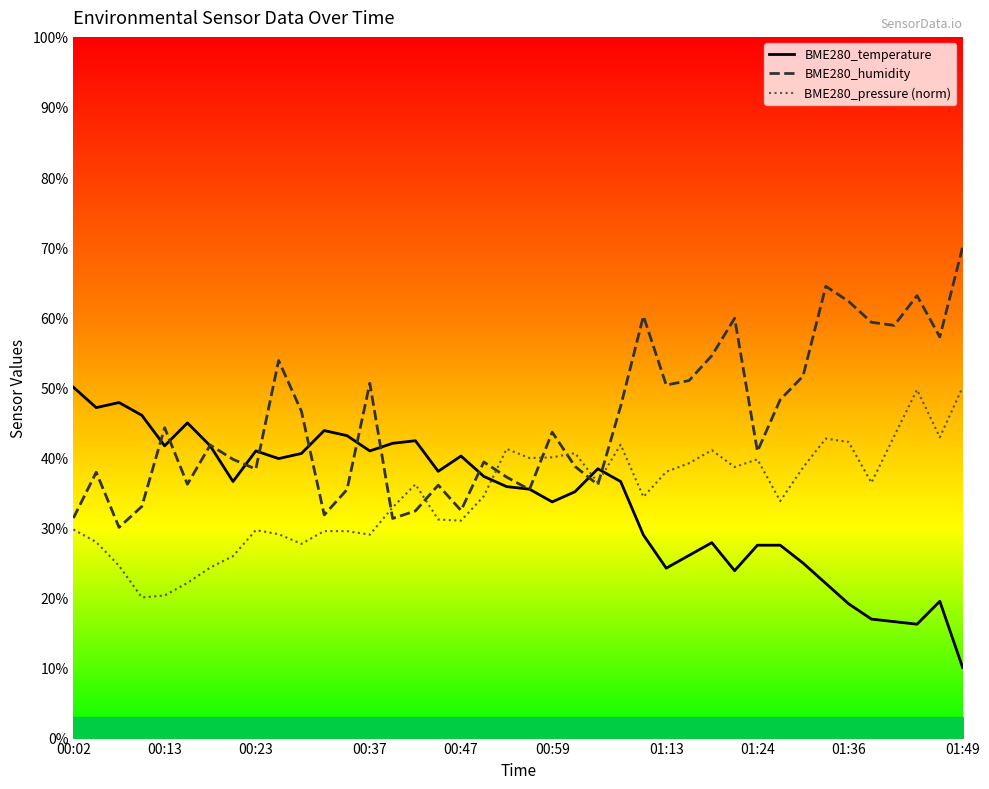

Read the BME280_temperature value at 00:13.

41.6